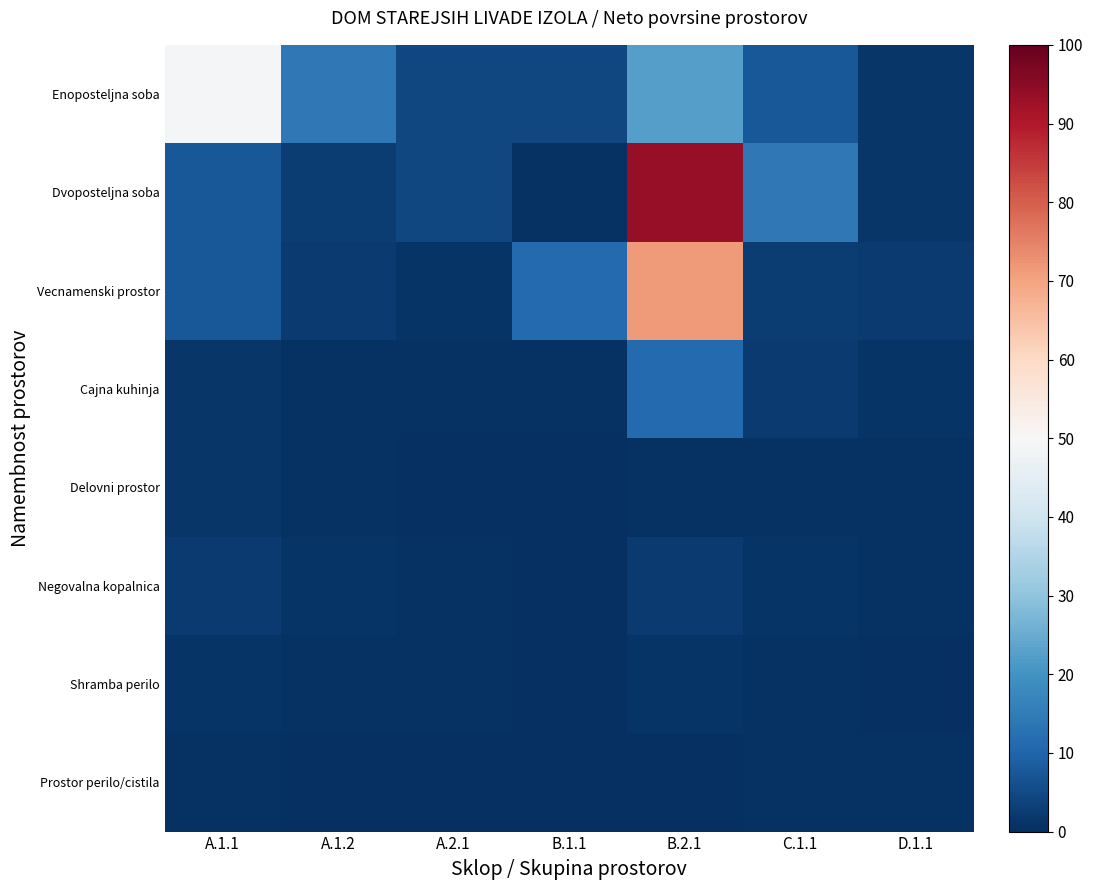

At A.2.1, list the series in order from smallest to largest.

Prostor perilo/cistila, Delovni prostor, Cajna kuhinja, Negovalna kopalnica, Shramba perilo, Vecnamenski prostor, Enoposteljna soba, Dvoposteljna soba